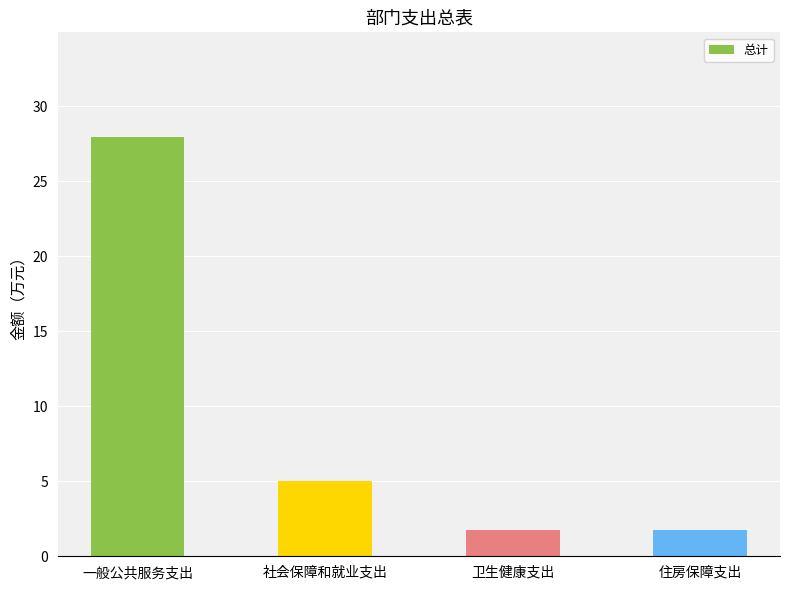

Read the value at 卫生健康支出.

1.8